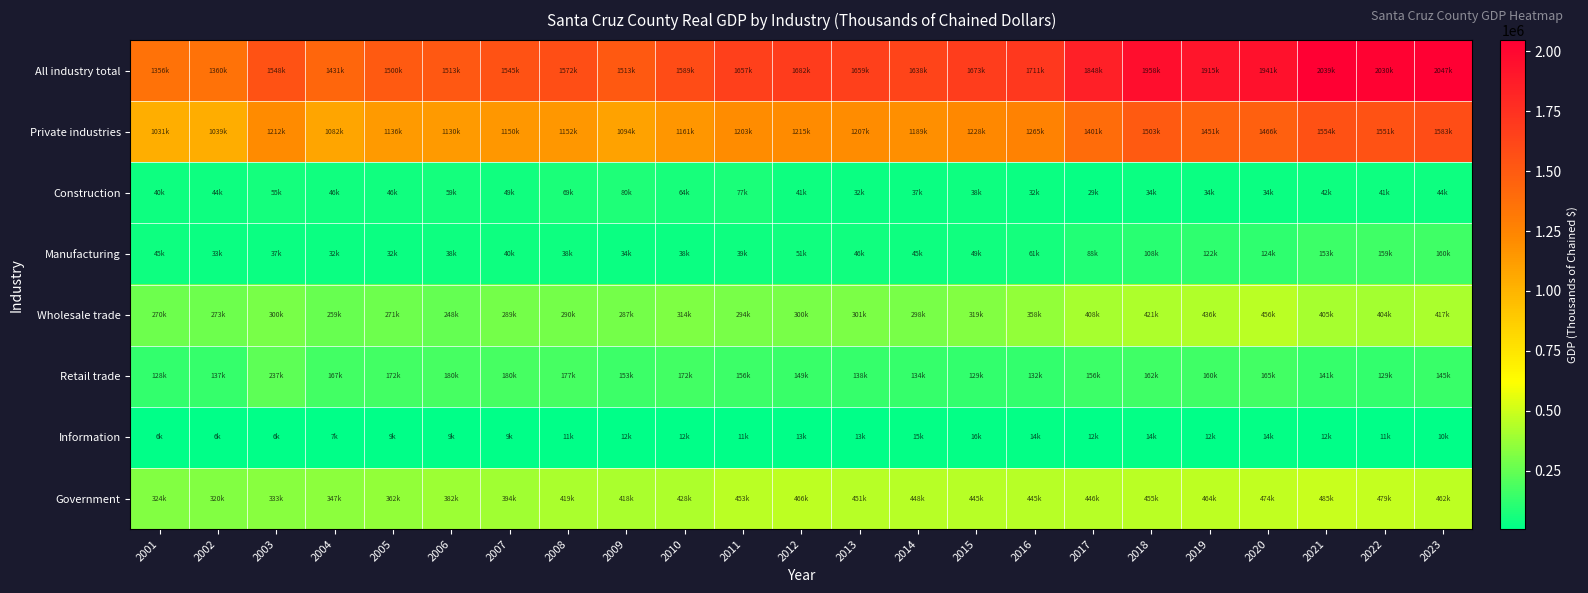

At 2002, list the series in order from largest to smallest.

All industry total, Private industries, Government, Wholesale trade, Retail trade, Construction, Manufacturing, Information